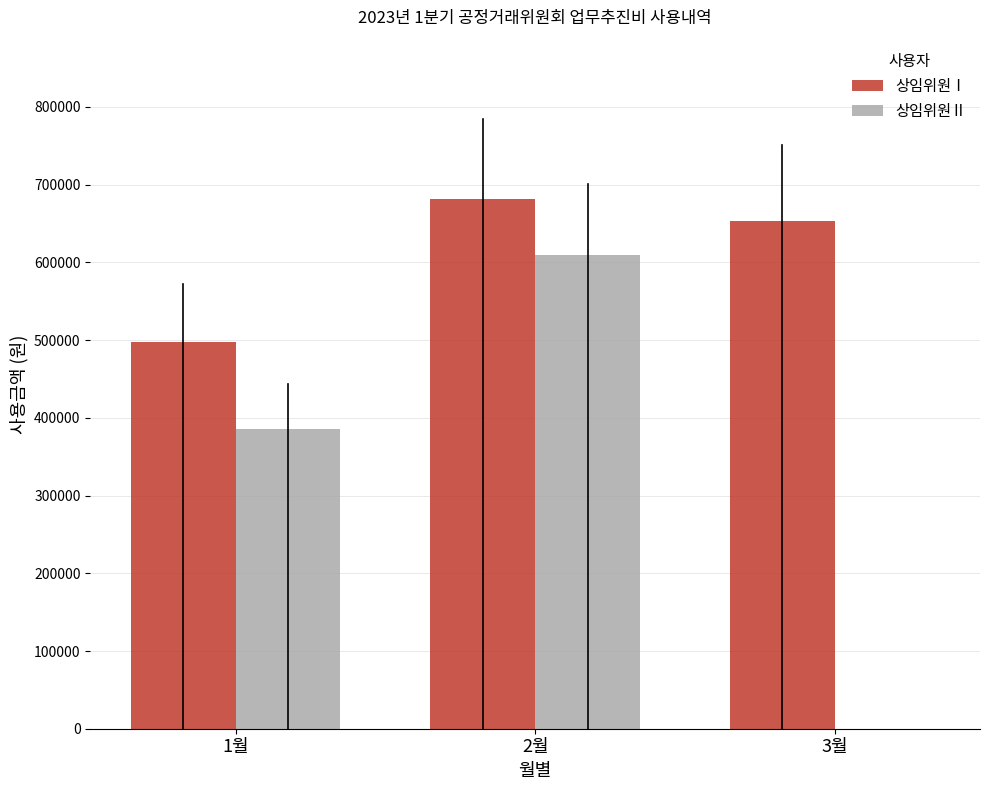

What is the sum of the 상임위원Ⅰ values at 1월 and 3월?

1150800